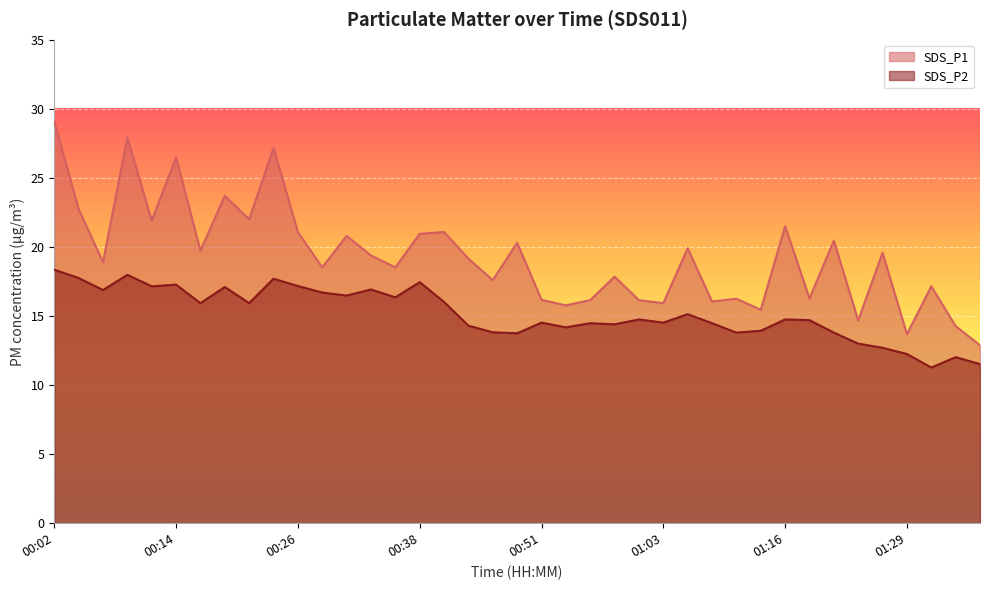

How many values in the SDS_P2 series exceed 14?

28